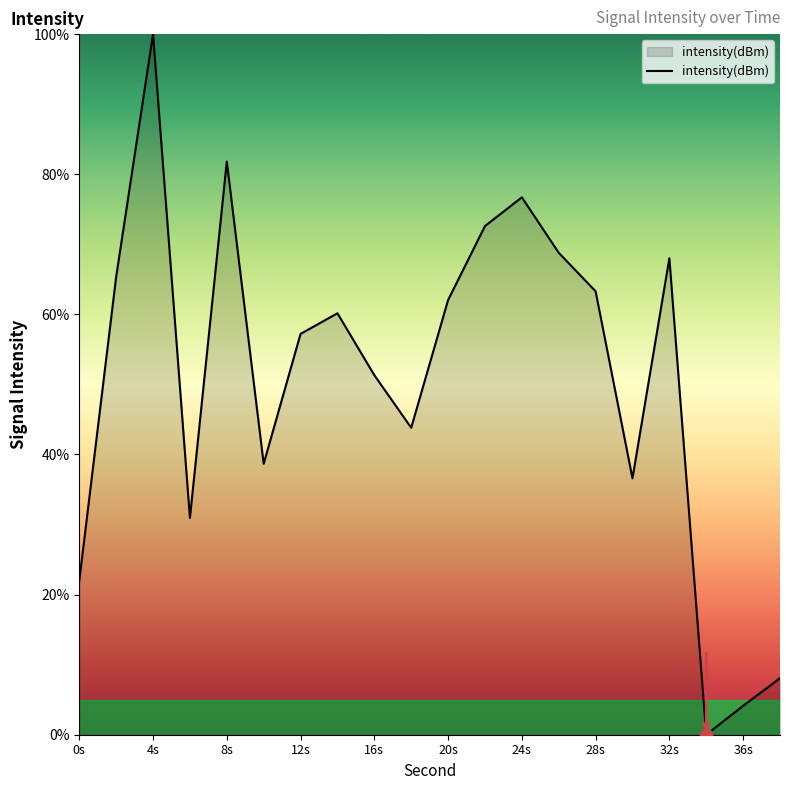

What is the maximum value shown in the chart?

100.0